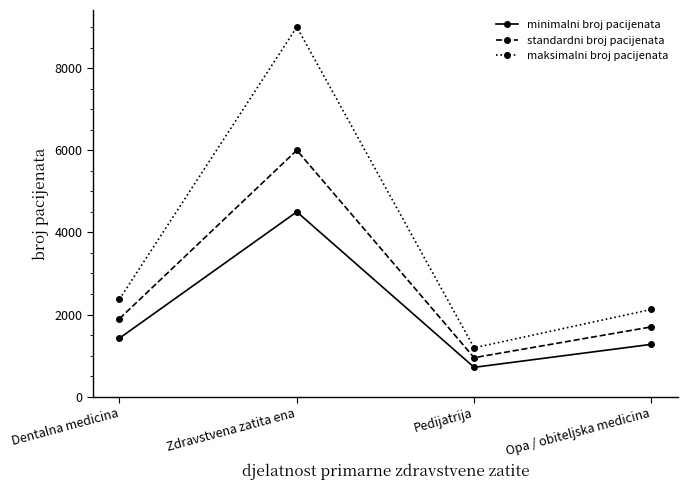

Which series has the largest total across all categories?

maksimalni broj pacijenata